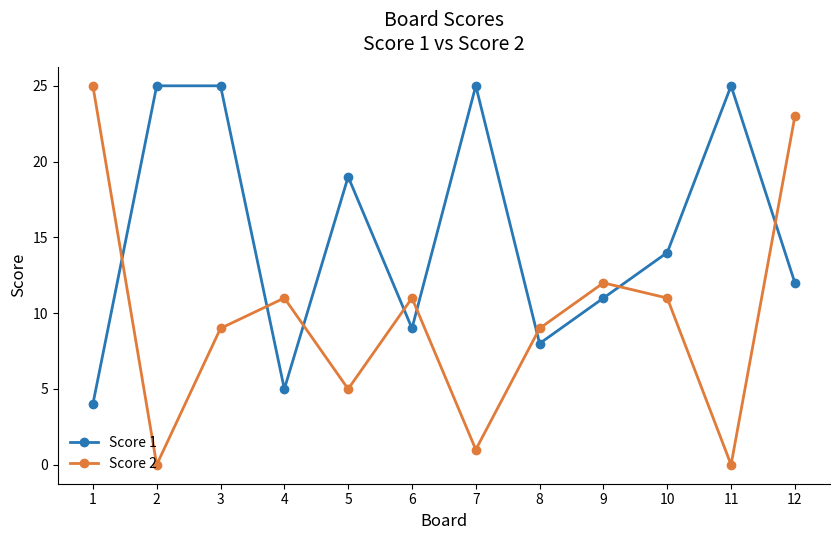

Read the Score 1 value at 10, to the nearest 10.

10